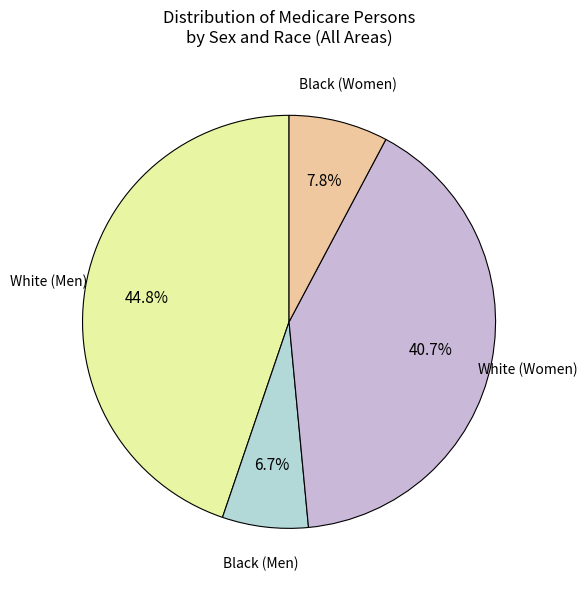

Is there any slice that represents more than half of the pie?

No